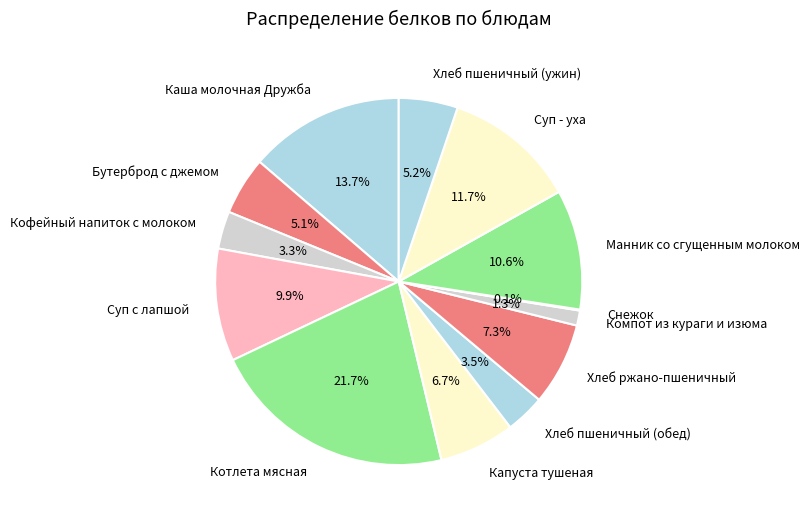

To the nearest percent, what portion does Суп с лапшой represent?

10%